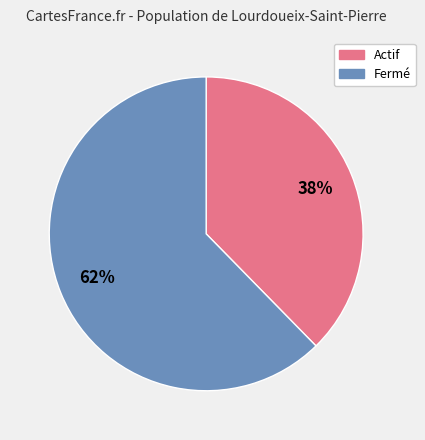

Does any single category account for the majority?

Yes